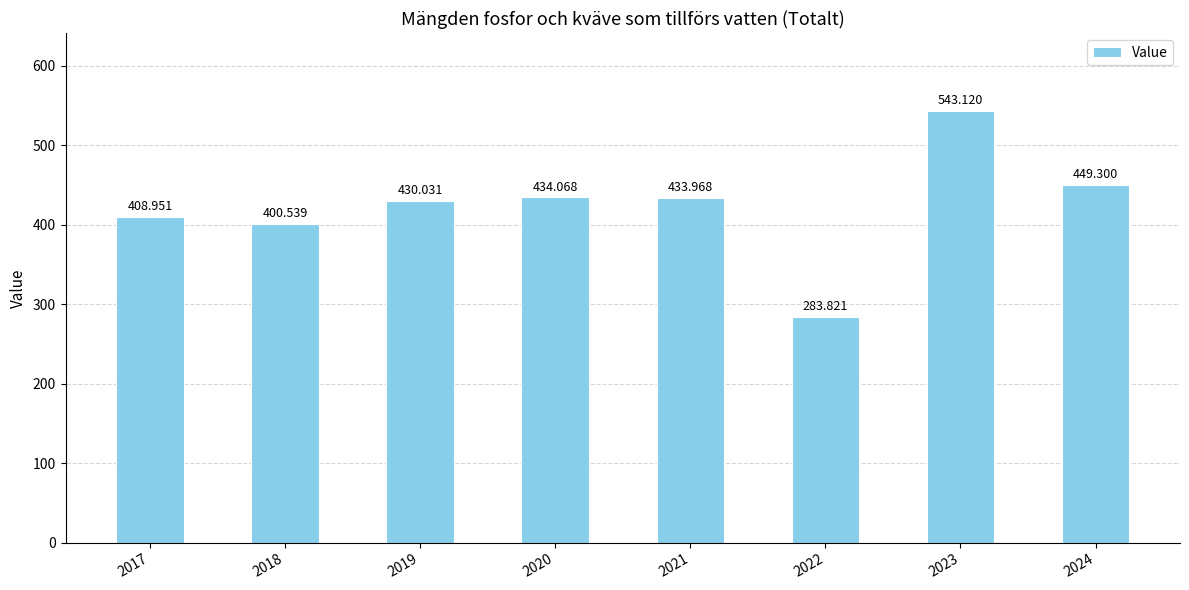

What is the maximum value shown in the chart?

543.1